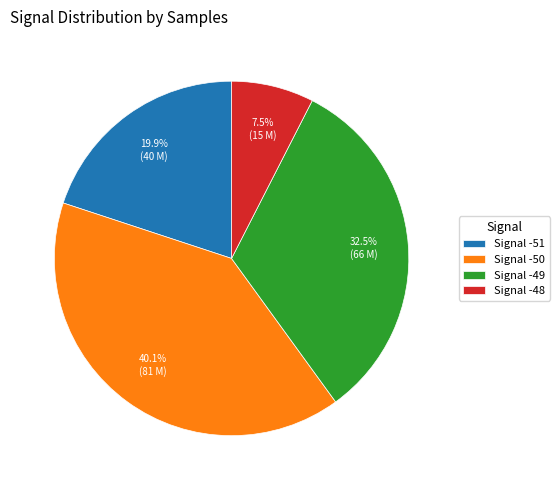

Between Signal -49 and Signal -50, which is larger?

Signal -50